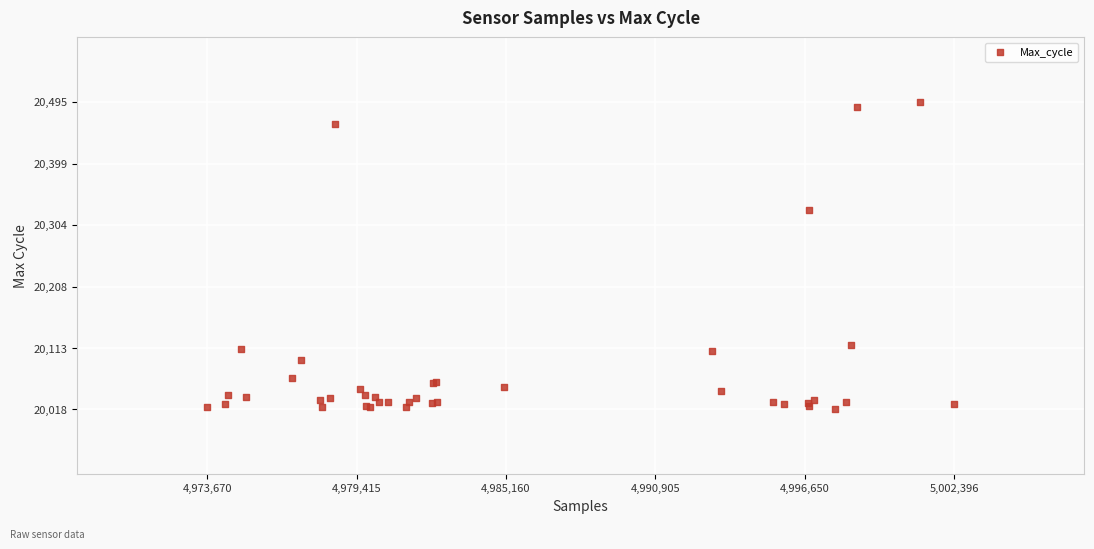

What Y value in the scatter plot is closest to 20256?

20327